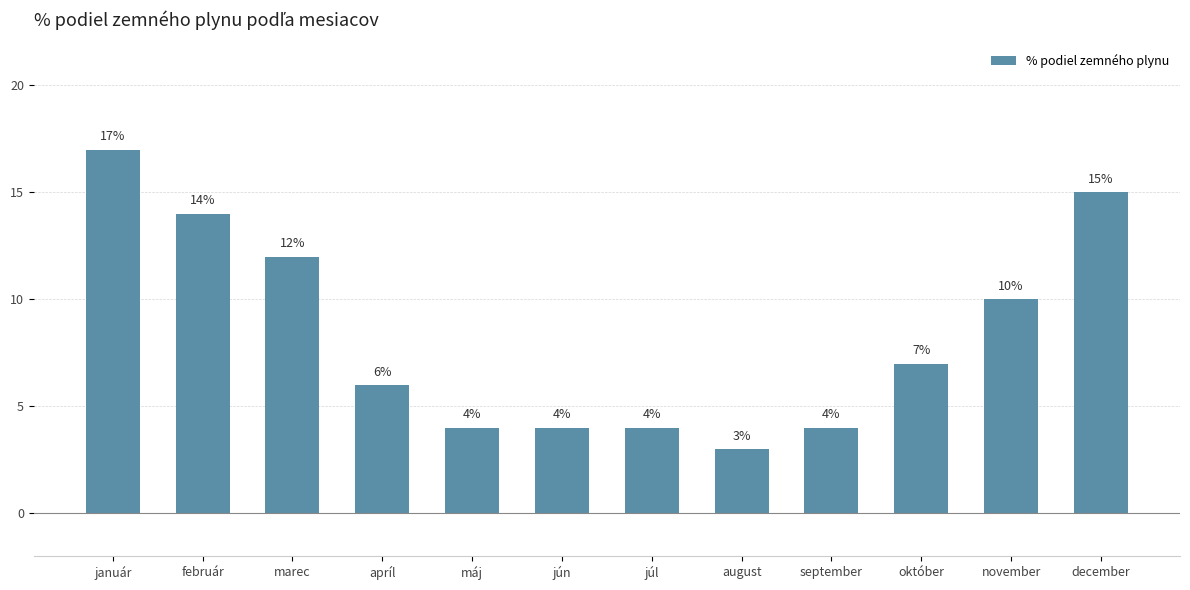

How many values are below 7?

6